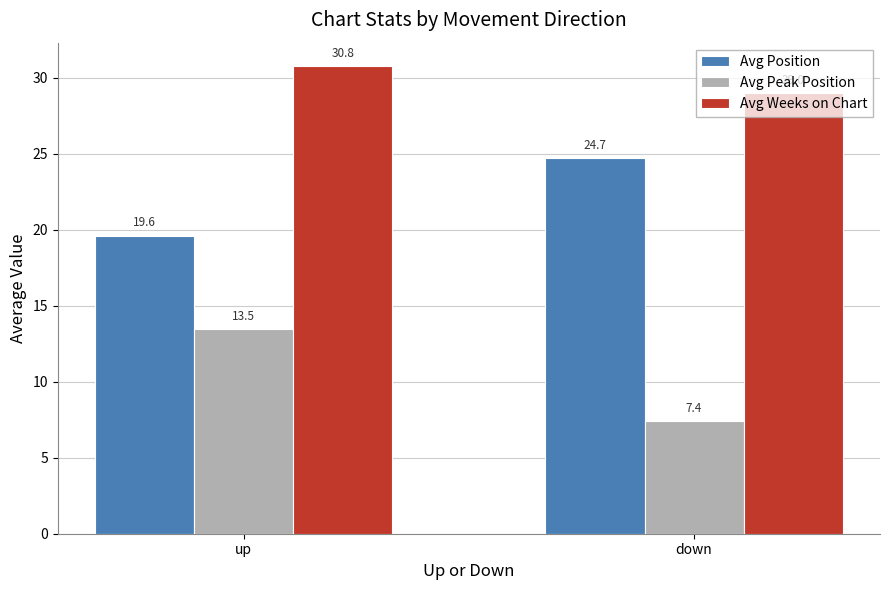

What is the minimum value for Avg Position?

19.6